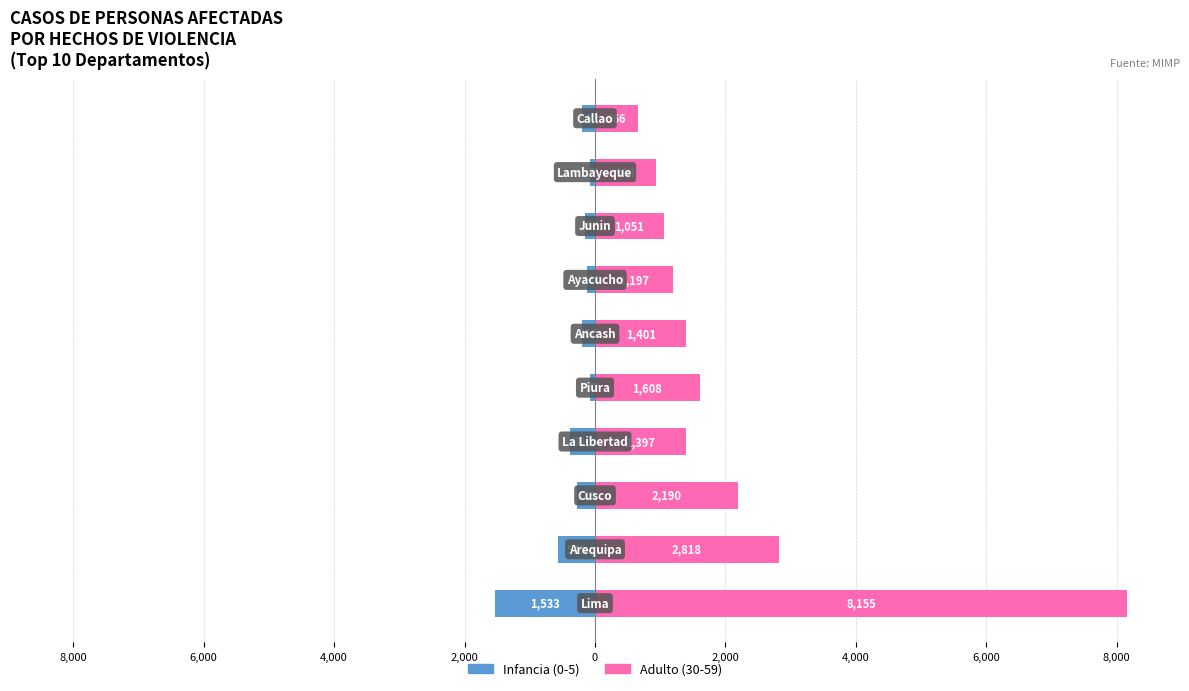

Is it true that Adulto (30-59) equals 769 at 4,000?

False